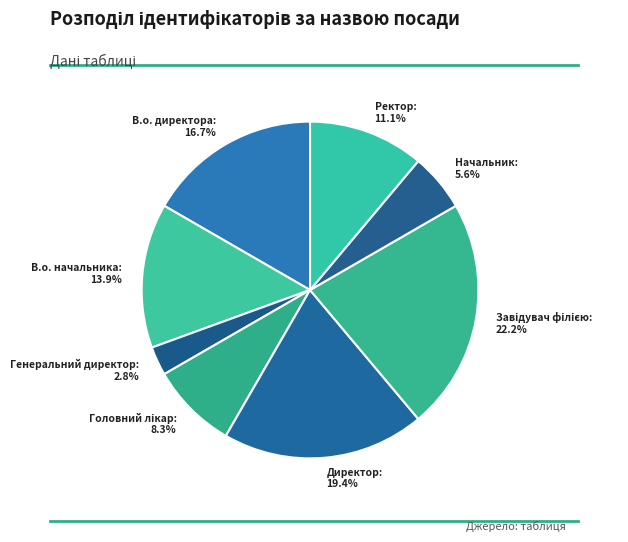

To the nearest percent, what is the average slice percentage?

12%